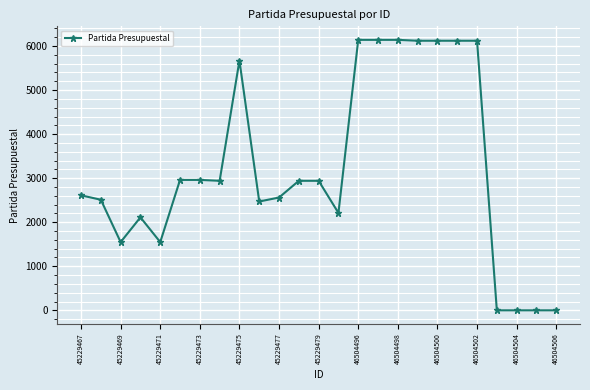

What is the difference between the second highest and second lowest values?

6141